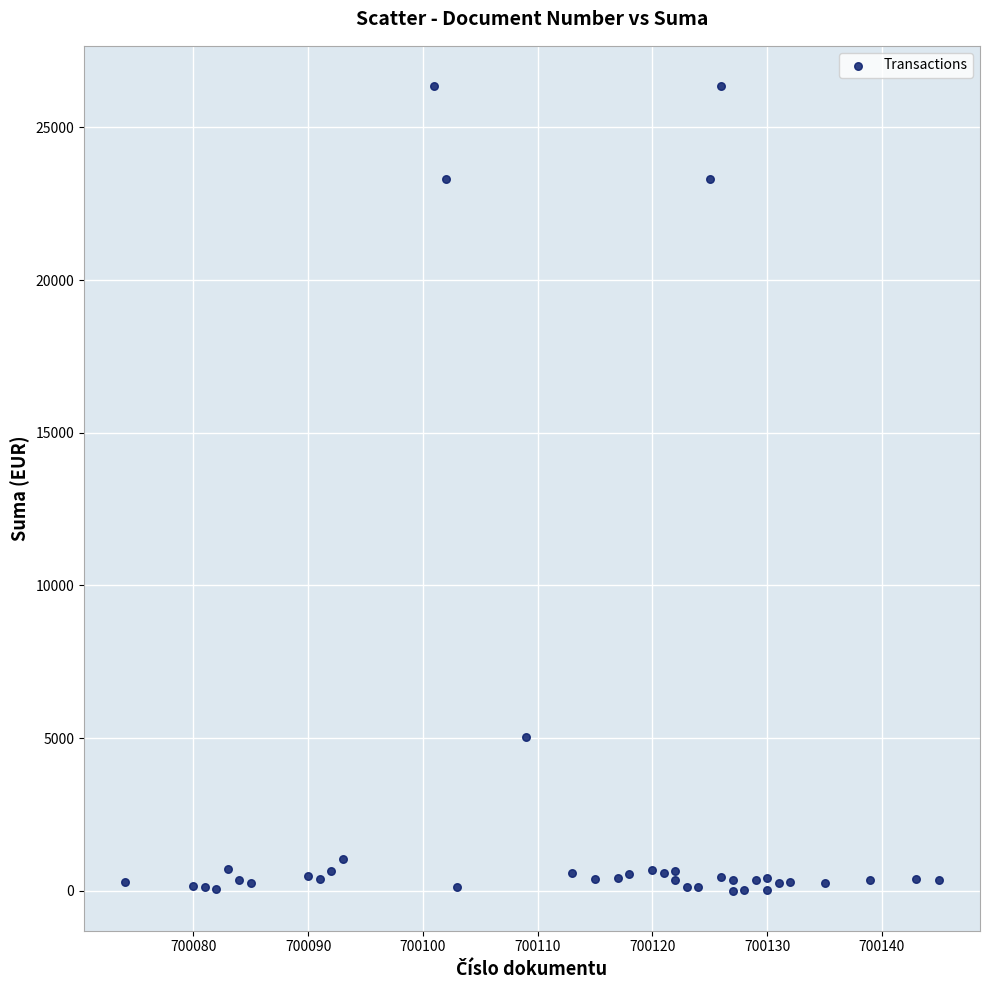

What Y value in the scatter plot is closest to 13181?

5040.6